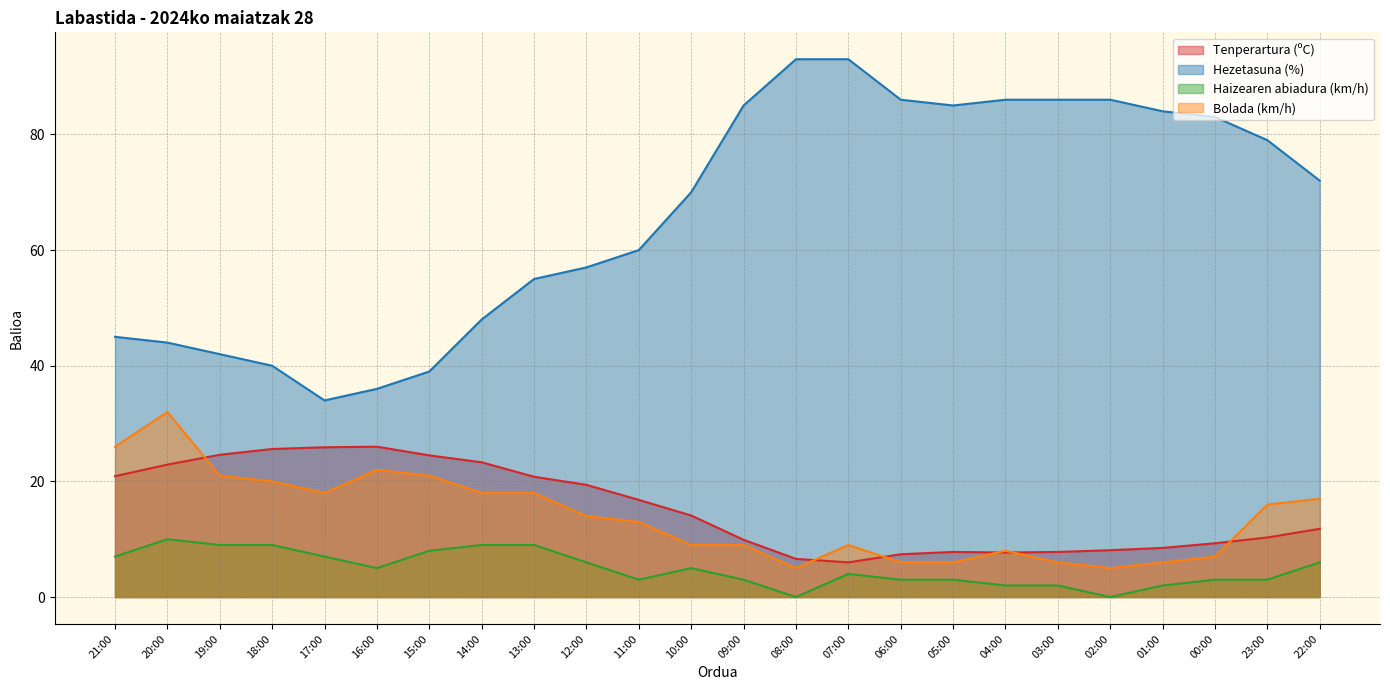

True or false: Hezetasuna (%) and Bolada (km/h) intersect in this chart.

False